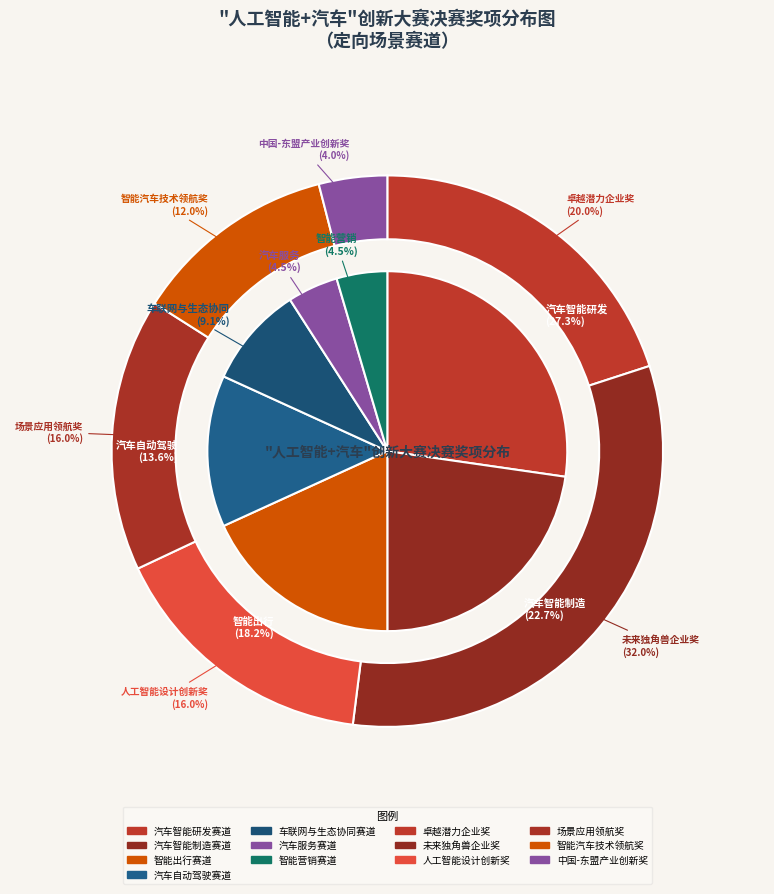

What is the change in value from 智能出行赛道 to 车联网与生态协同赛道?

-2